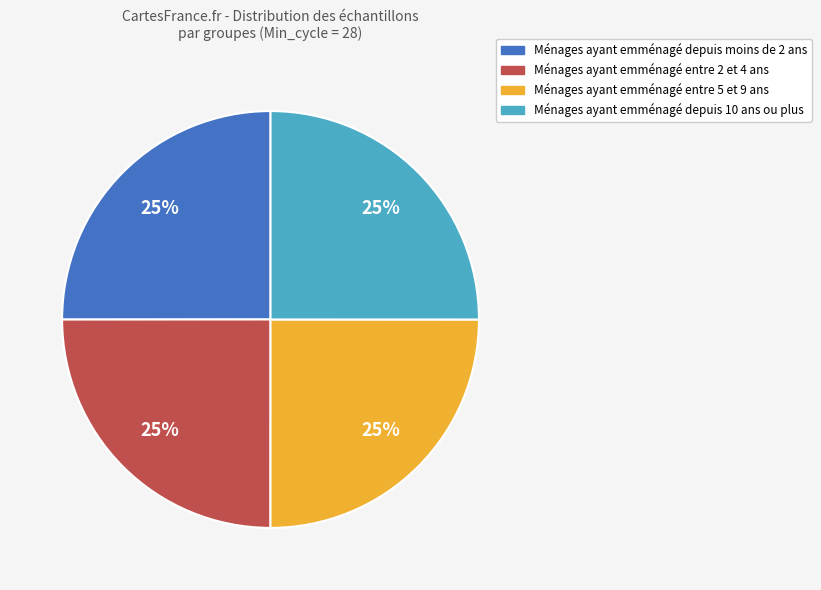

Is it true that Ménages ayant emménagé depuis moins de 2 ans is 17% of the pie?

False